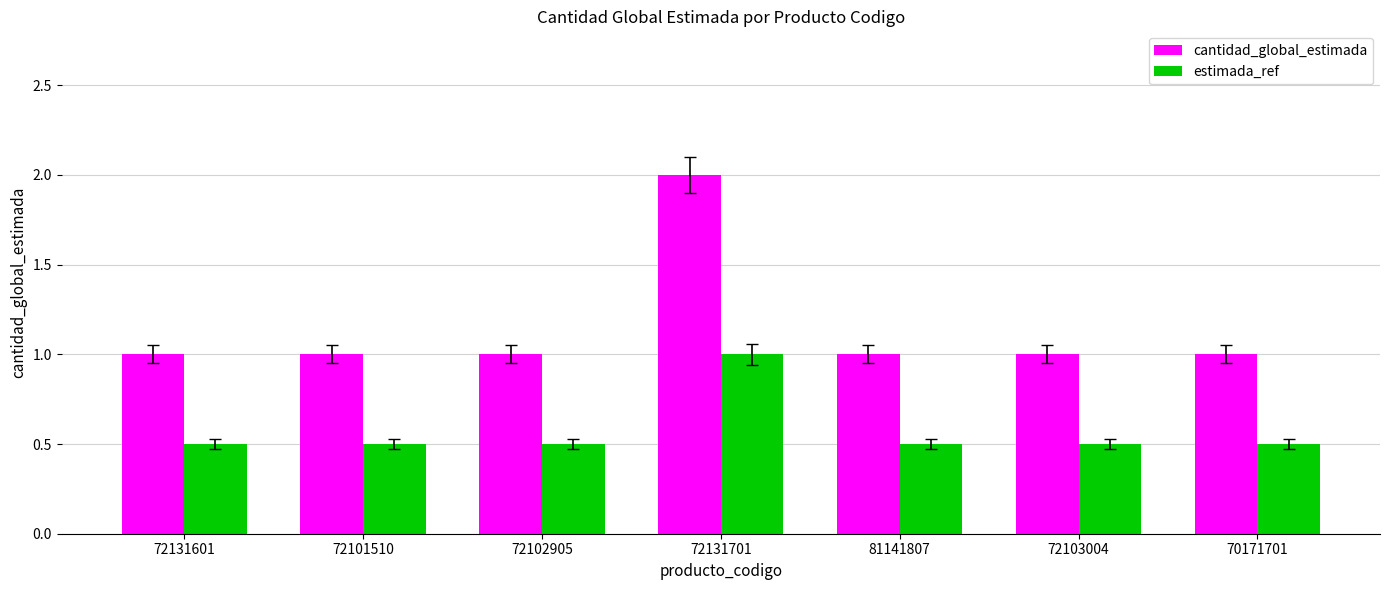

How many groups of bars are there?

7